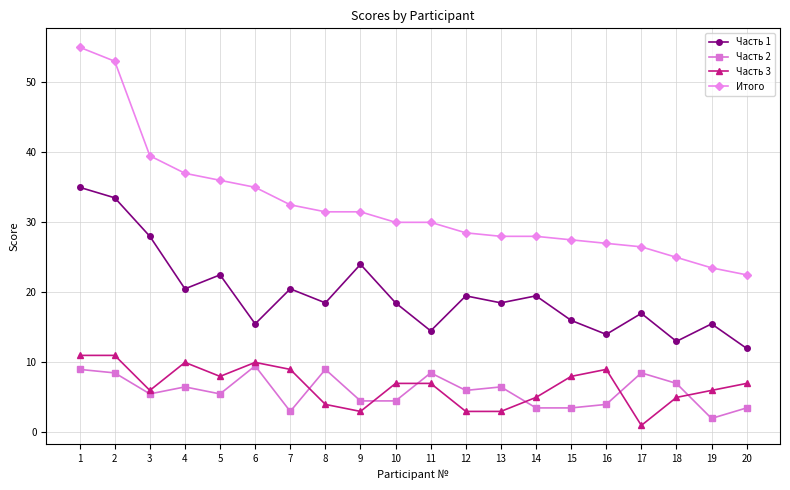

True or false: Часть 3 has more than 2 interior local peaks.

True